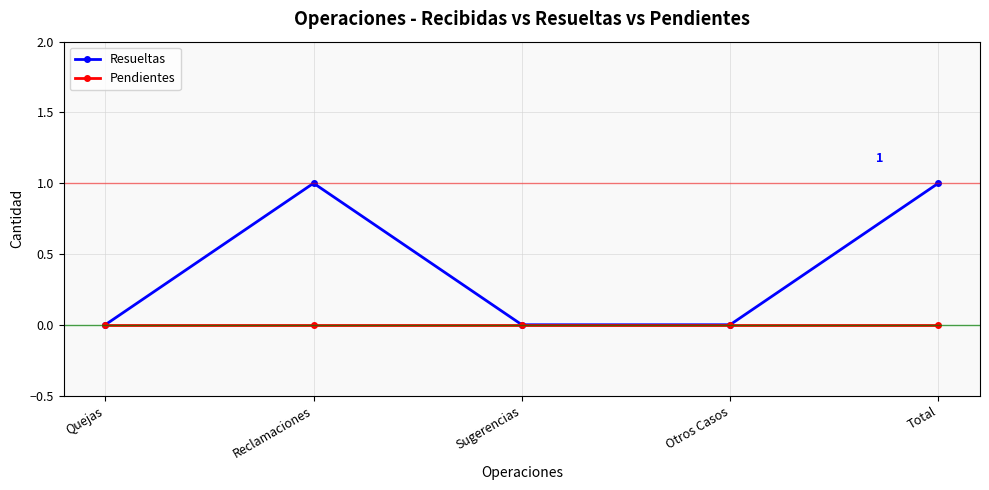

True or false: Pendientes has more than 2 points higher than both neighbors.

False